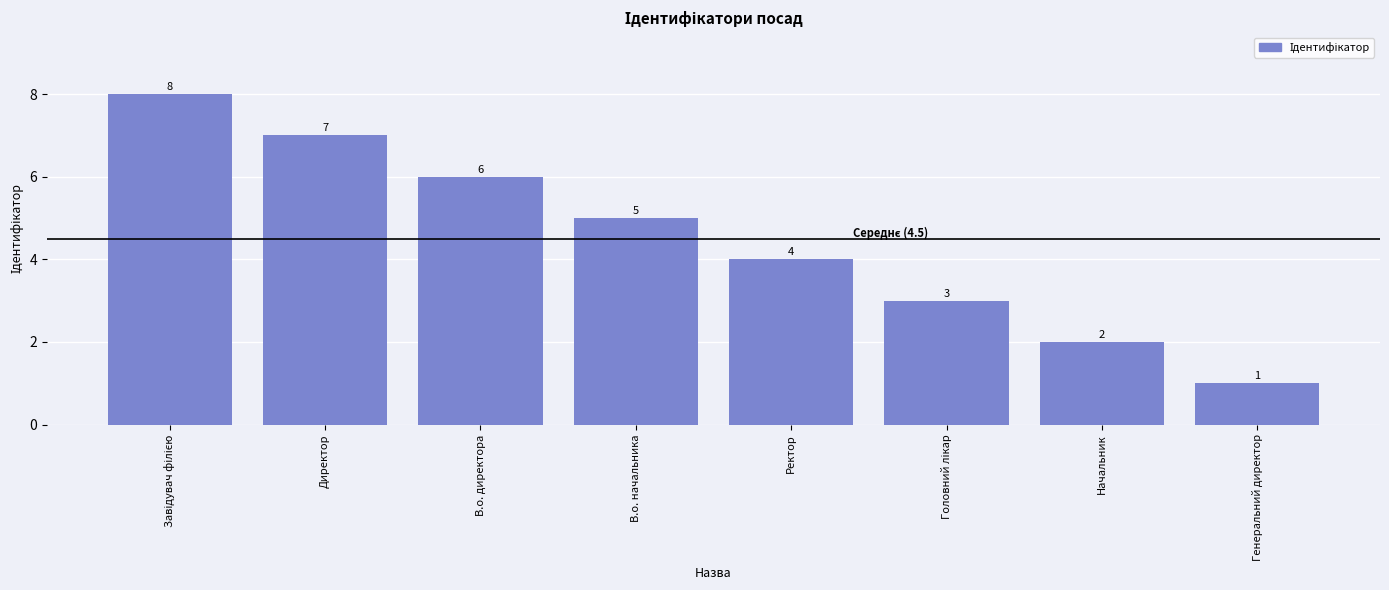

What is the difference between the maximum and minimum values?

7